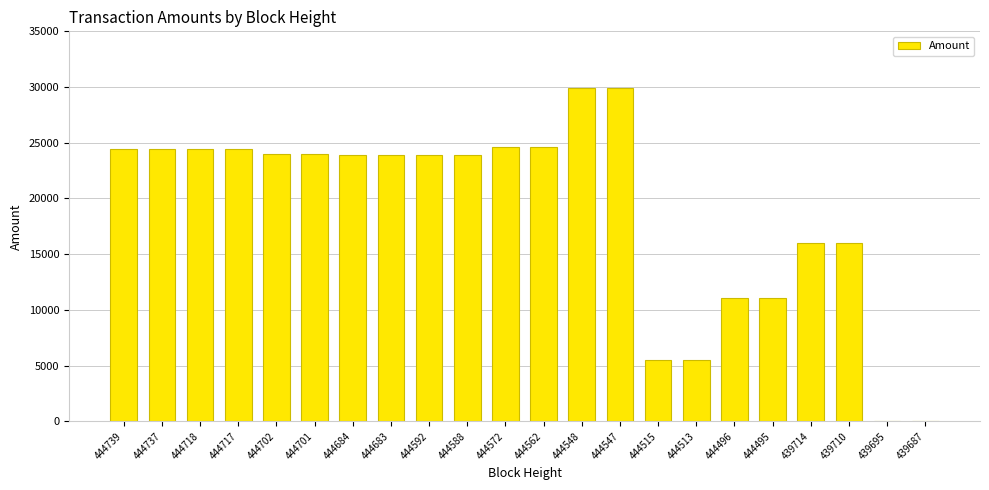

What is the average value?

18893.7